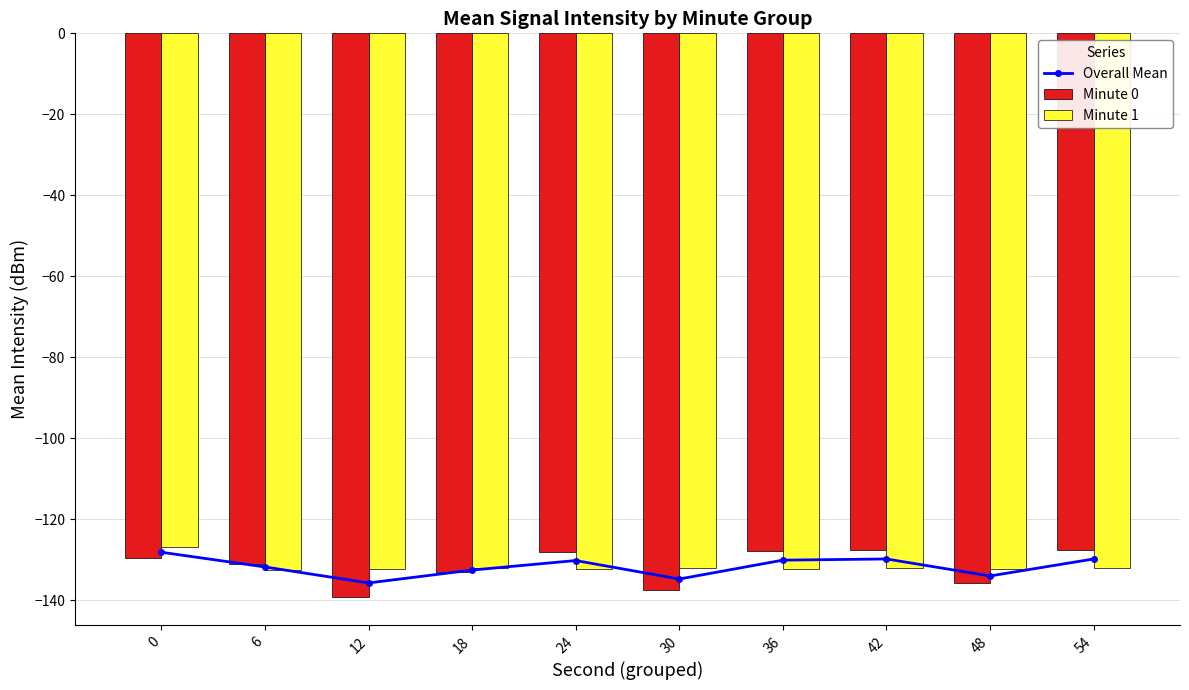

What is the value of the Overall Mean bar at the 2nd from the left?

-131.8